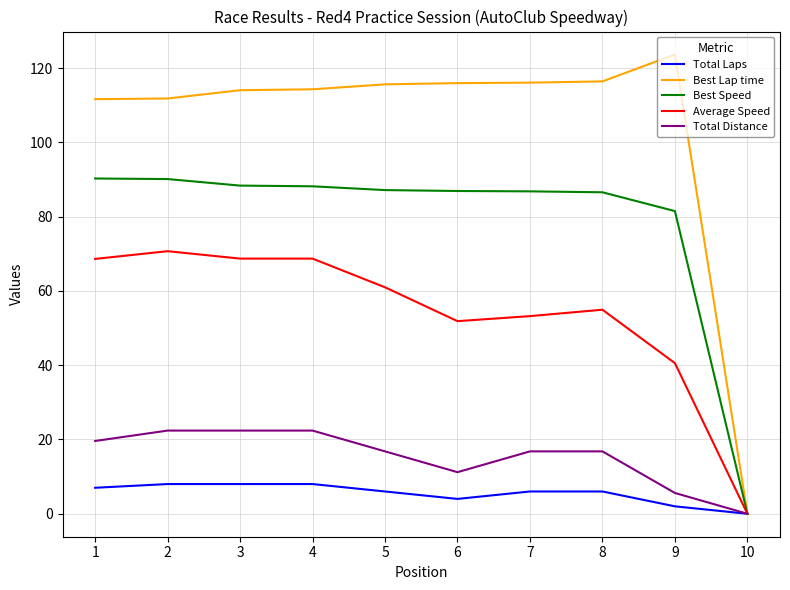

Does the chart have visible grid lines?

Yes